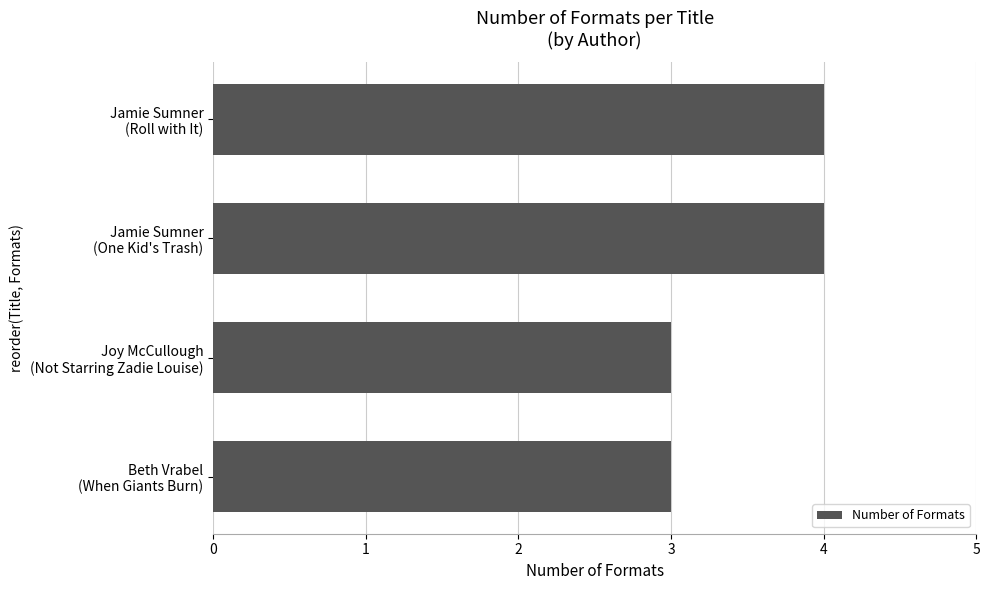

What is the sum of all values?

14